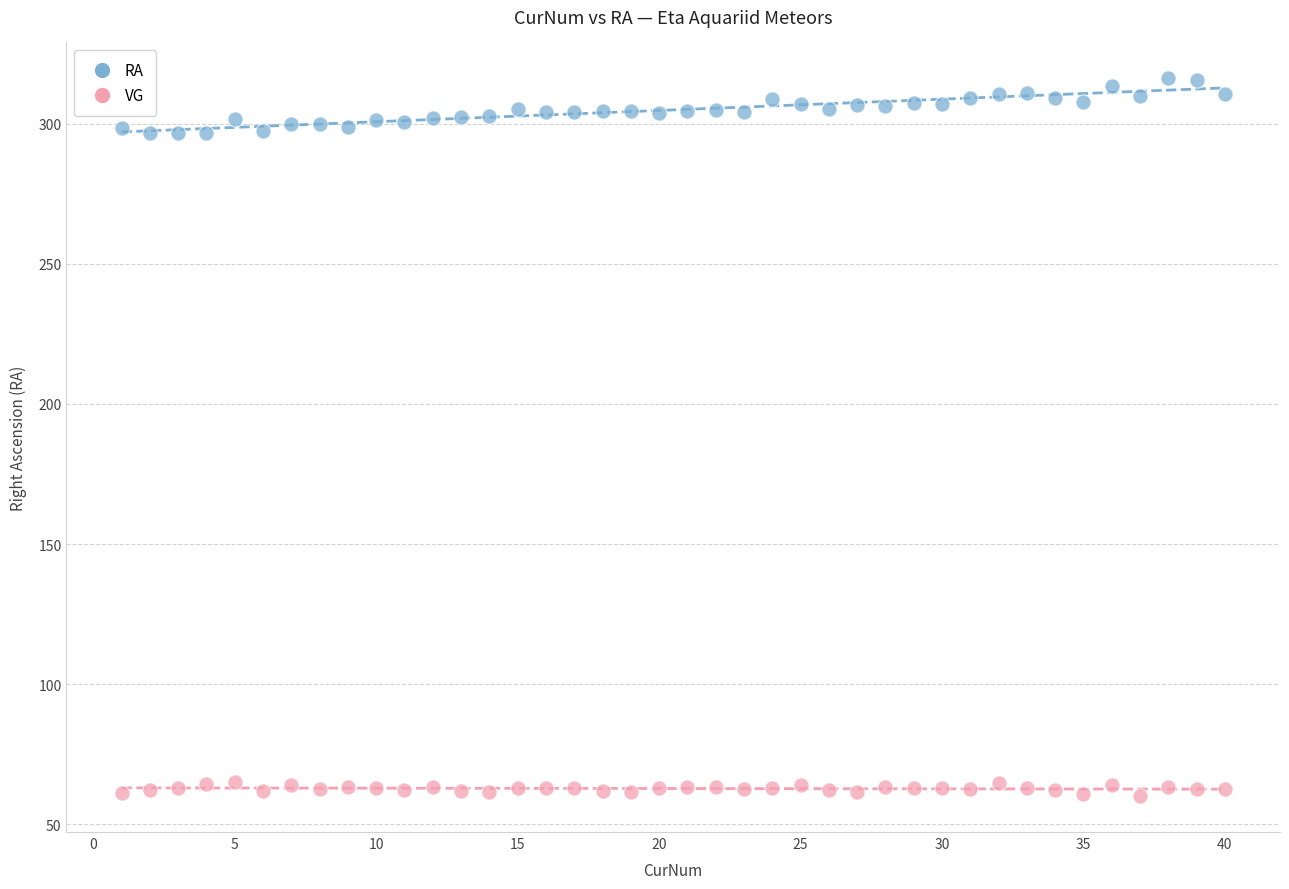

Across all data points, what is the range of X values (max minus min)?

39.0